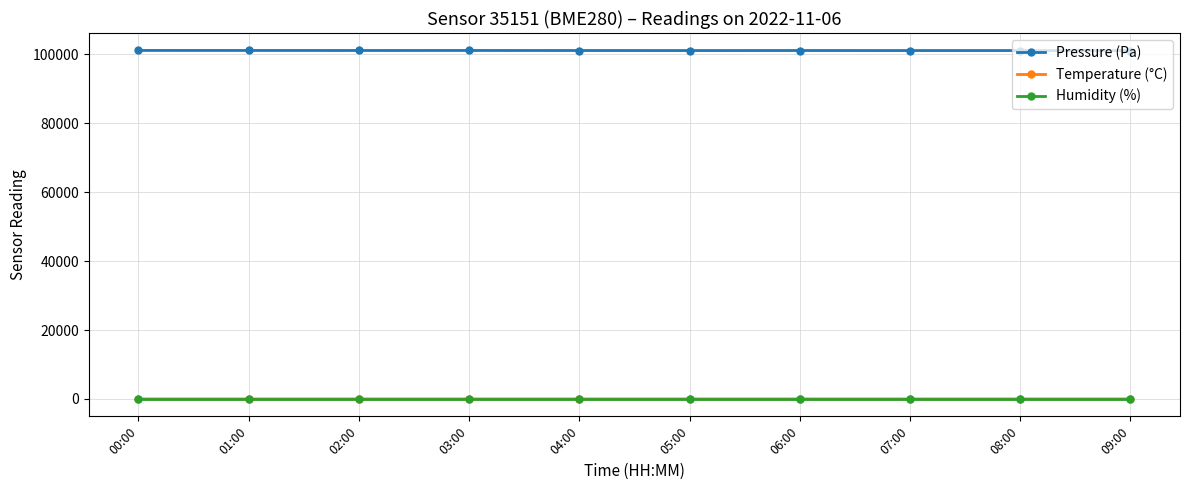

At how many categories does at least one series exceed 78773?

10